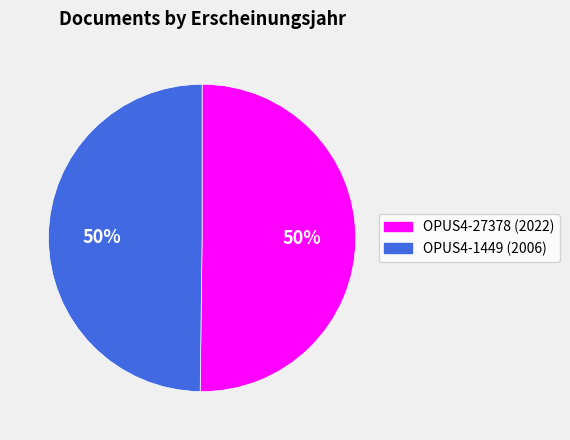

What percentage is the OPUS4-1449 slice, to the nearest percent?

50%